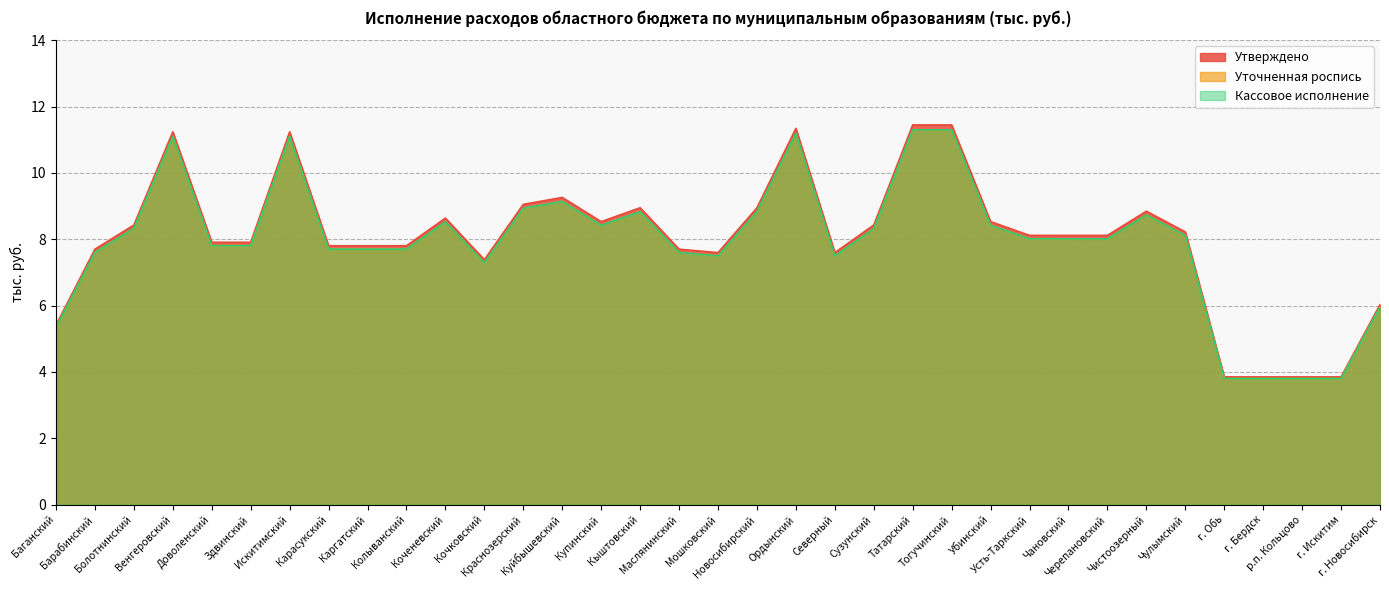

Which label corresponds to the largest value in the chart?

Татарский